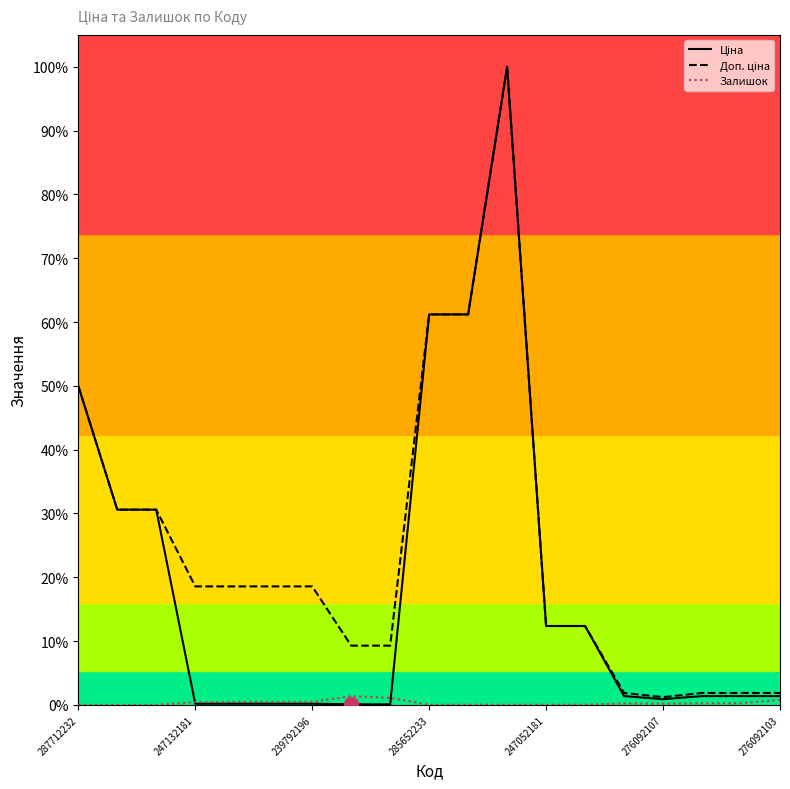

Does the chart have visible grid lines?

No